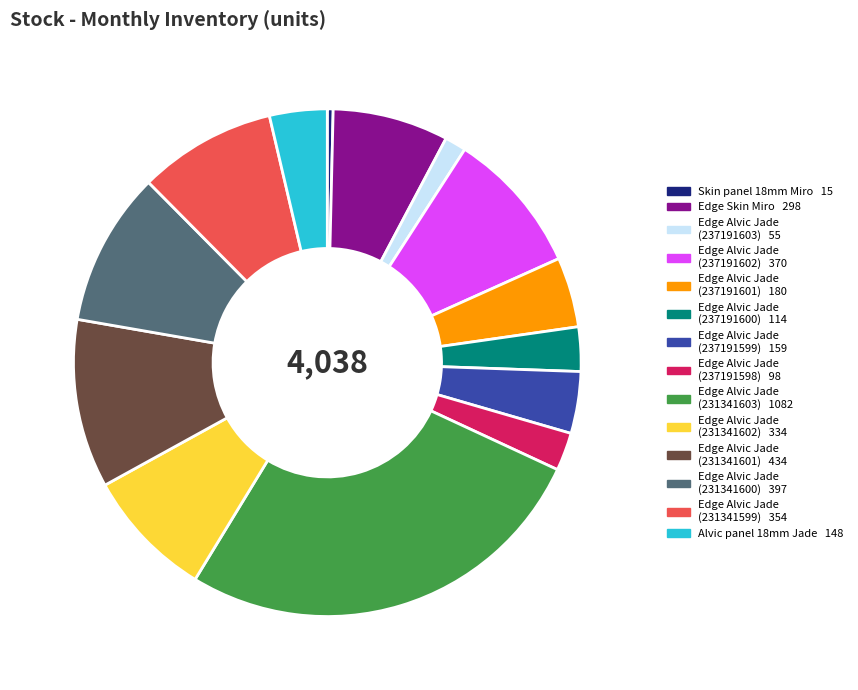

Is there a majority slice in this chart?

No